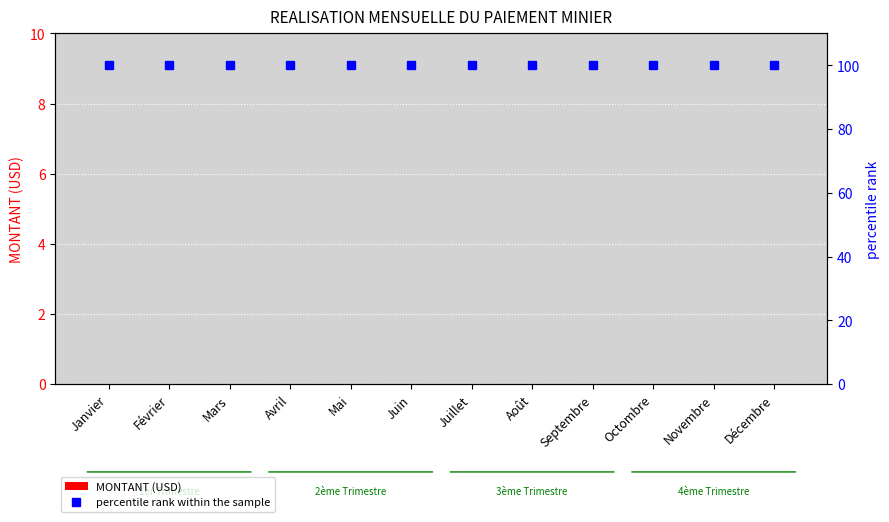

What position from the right is Septembre?

4